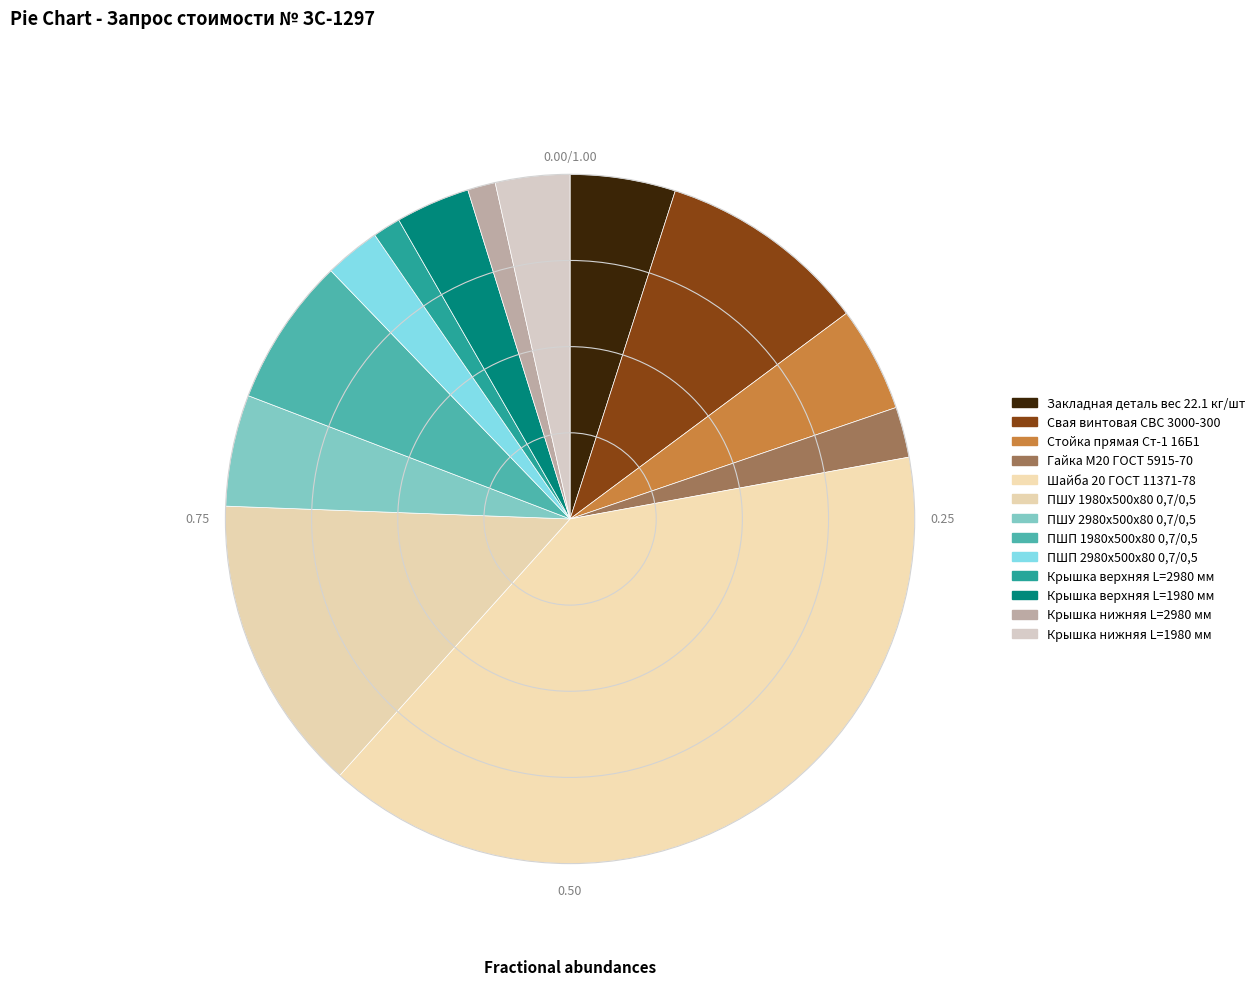

Rank the categories by value from highest to lowest.

Шайба 20 ГОСТ 11371-78, ПШУ 1980х500х80 0,7/0,5, Свая винтовая СВС 3000-300, ПШП 1980х500х80 0,7/0,5, ПШУ 2980х500х80 0,7/0,5, Закладная деталь вес 22.1 кг/шт, Стойка прямая Ст-1 16Б1, Крышка верхняя L=1980 мм, Крышка нижняя L=1980 мм, ПШП 2980х500х80 0,7/0,5, Гайка М20 ГОСТ 5915-70, Крышка верхняя L=2980 мм, Крышка нижняя L=2980 мм